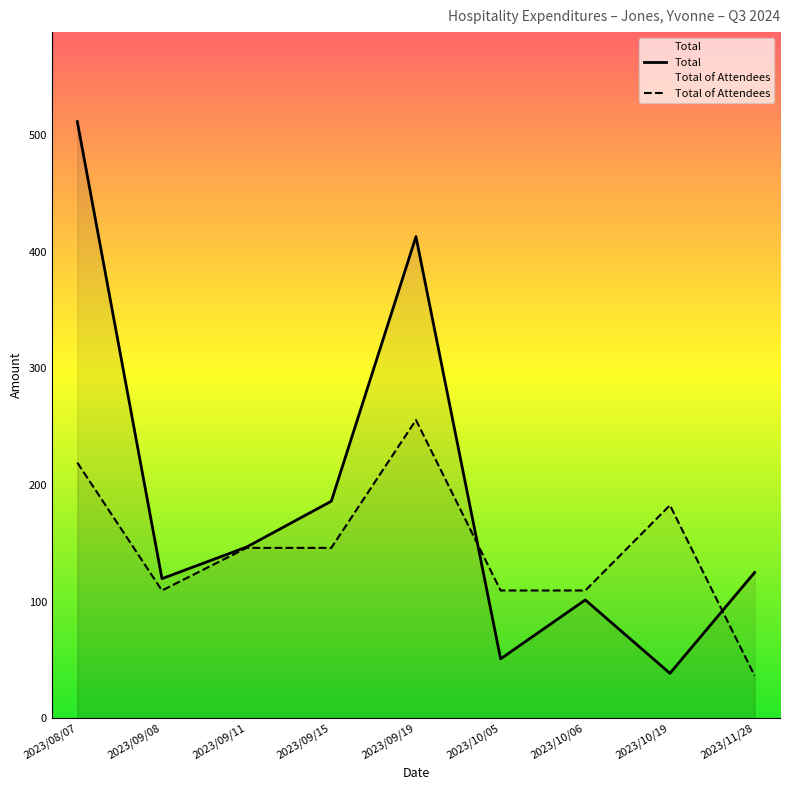

The Total series shows 101.5 at 2023/10/06. True or false?

True